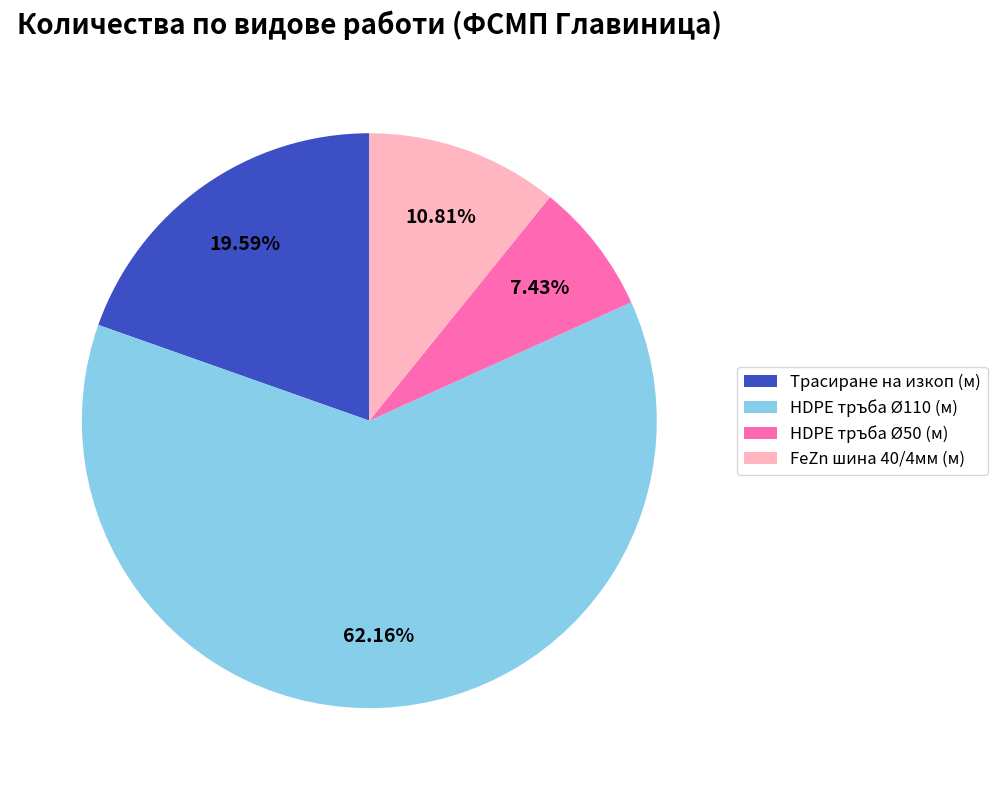

Which slice is the largest?

HDPE тръба Ø110 (м)